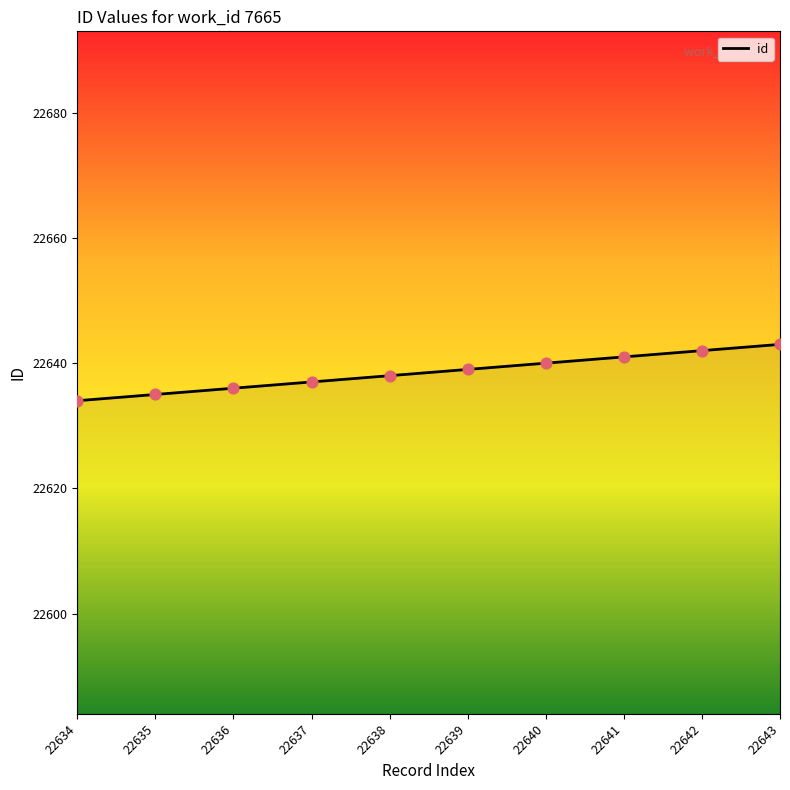

Between 22642 and 22639, which is larger?

22642